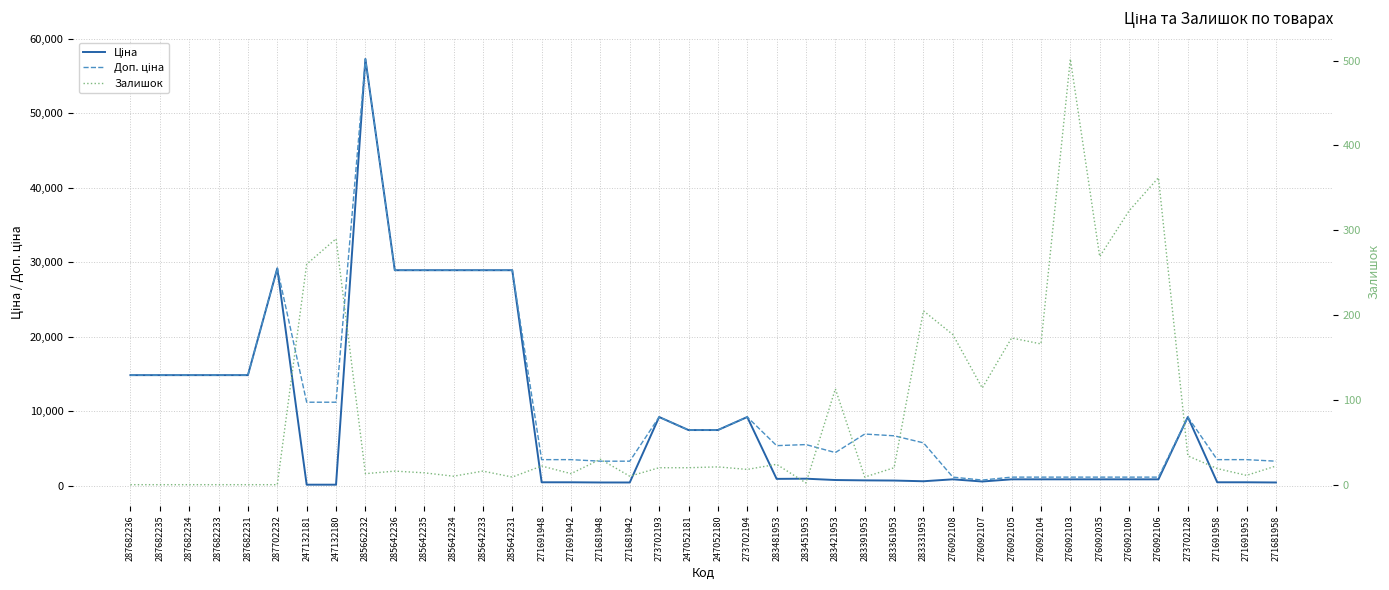

At how many categories does at least one series exceed 15797?

7